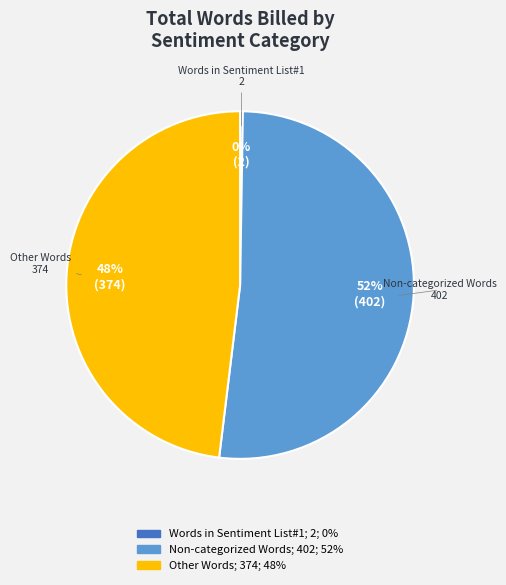

Does any single category account for the majority?

Yes